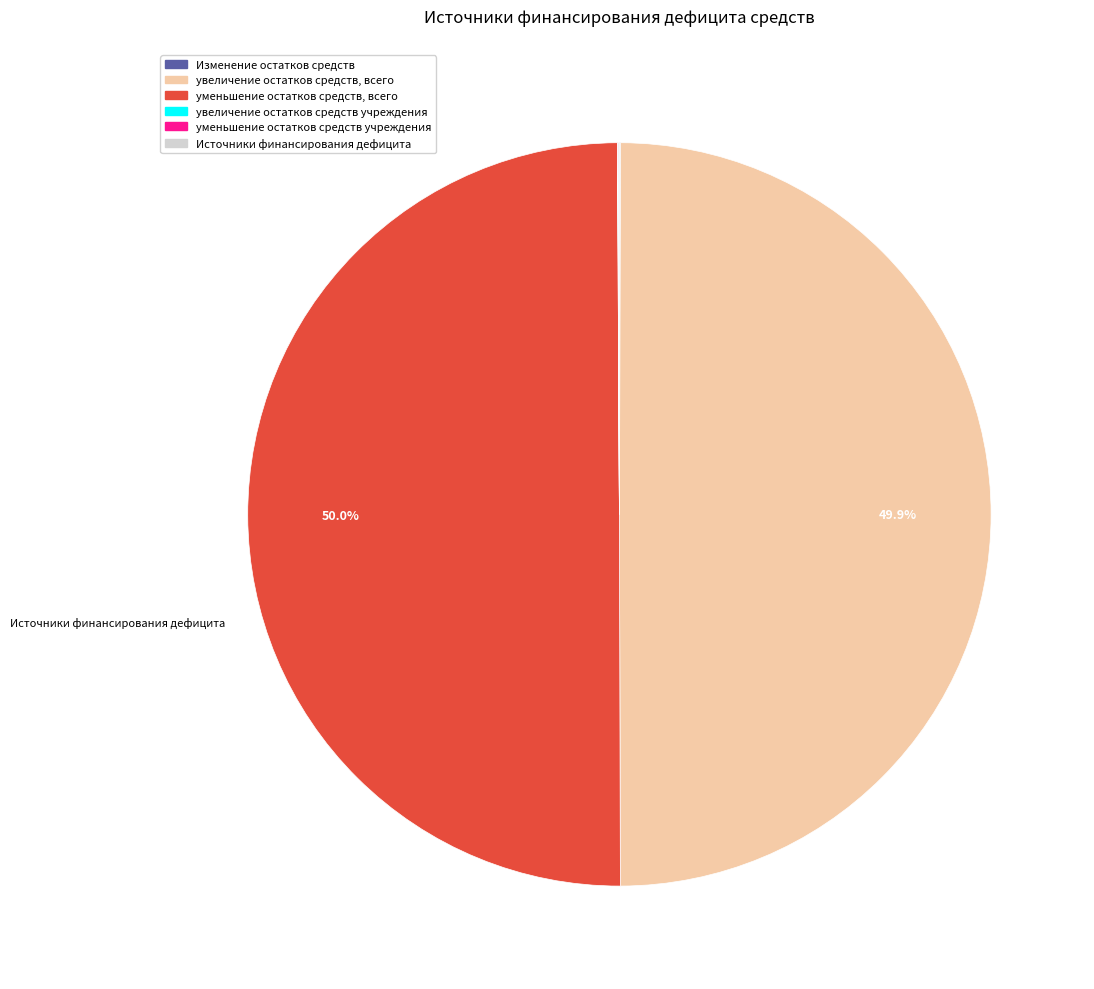

How much of the chart is everything except увеличение остатков средств, всего?

50.1%